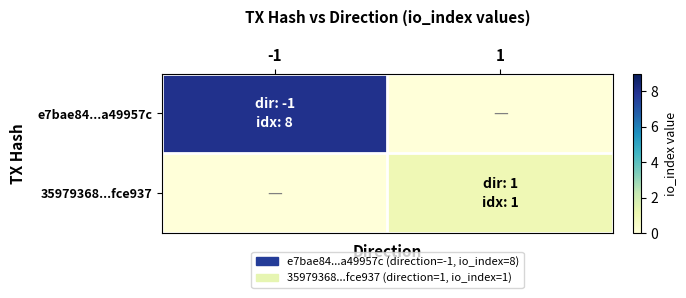

What is the spread (max minus min) of values at 1?

1